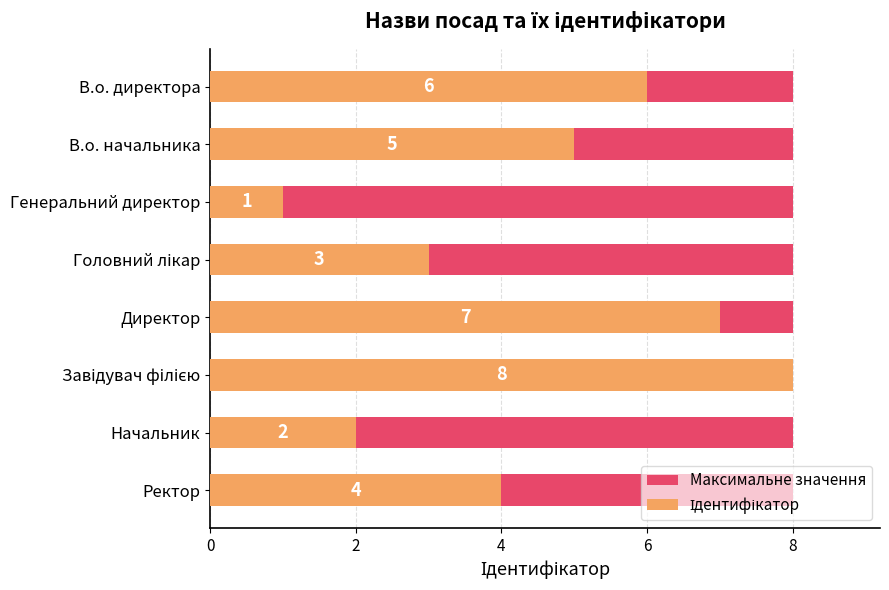

Count the Ідентифікатор values in the range 3 to 7.

5